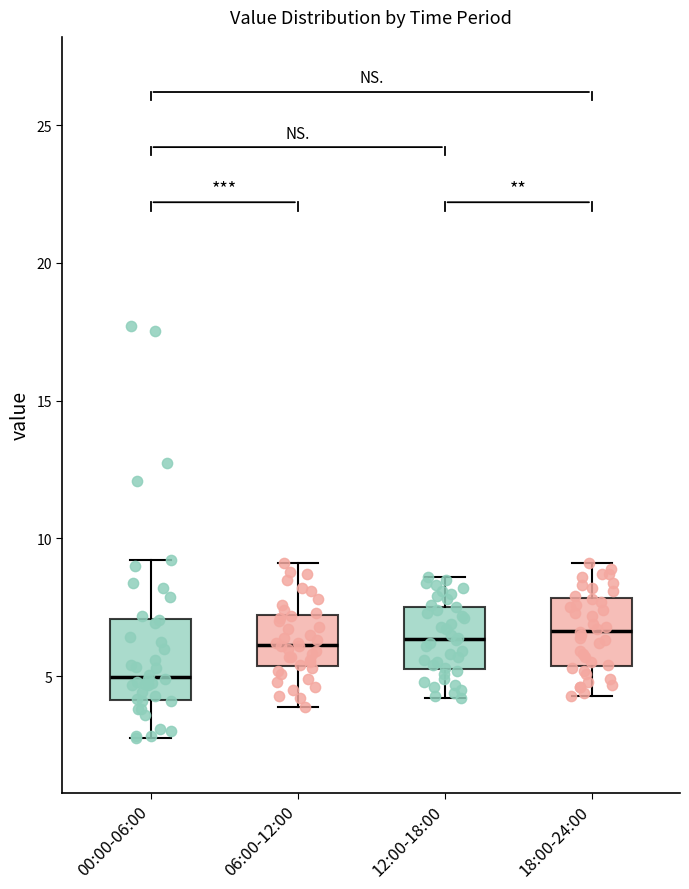

Reading left to right, transcribe this box plot: for each box, give where its median line is, the range the box spans, and where its two whiskers end, as read against the y-axis. The values are not printed on the chart, so give them approximately, as read against the axis.

00:00-06:00: median 5.0, box 4.0 to 7.0, whiskers 3.0 to 9.0
06:00-12:00: median 6.0, box 5.5 to 7.0, whiskers 4.0 to 9.0
12:00-18:00: median 6.5, box 5.5 to 7.5, whiskers 4.0 to 8.5
18:00-24:00: median 6.5, box 5.5 to 8.0, whiskers 4.5 to 9.0